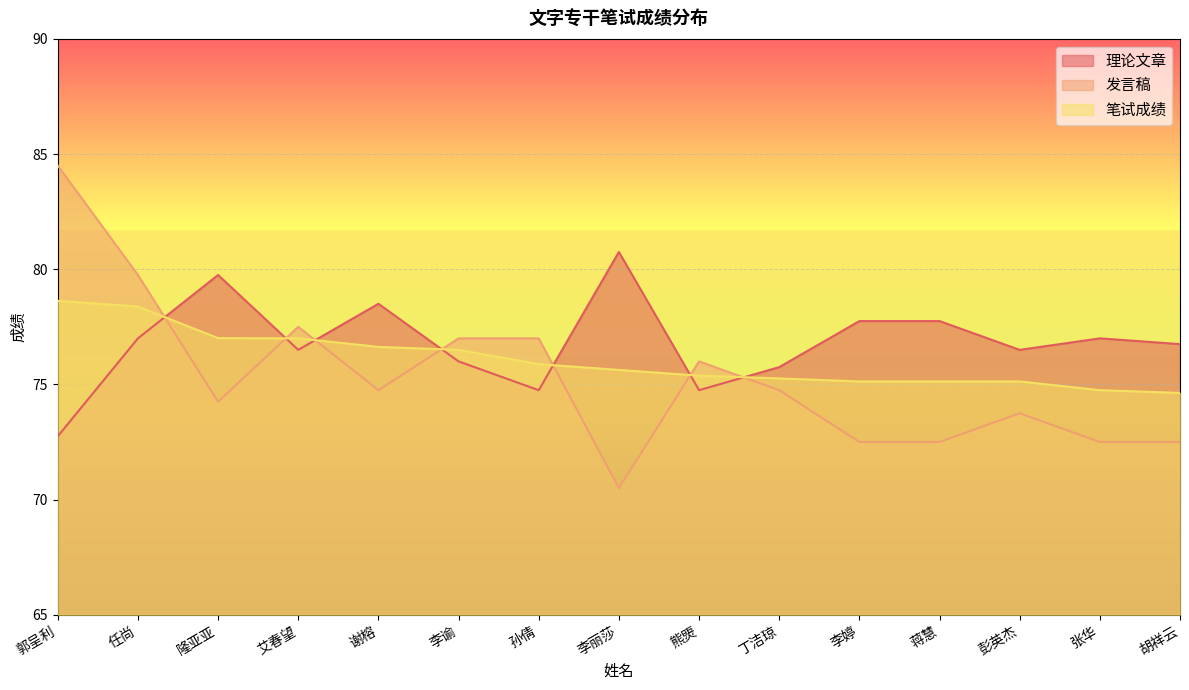

Reading left to right, extract all data points from this chart.

理论文章: 郭呈利=72.8	任尚=77.0	隆亚亚=79.8	艾春望=76.5	谢榕=78.5	李谕=76.0	孙倩=74.8	李丽莎=80.8	熊煚=74.8	丁洁琼=75.8	李婷=77.8	蒋慧=77.8	彭英杰=76.5	张华=77.0	胡祥云=76.8
发言稿: 郭呈利=84.5	任尚=79.8	隆亚亚=74.2	艾春望=77.5	谢榕=74.8	李谕=77.0	孙倩=77.0	李丽莎=70.5	熊煚=76.0	丁洁琼=74.8	李婷=72.5	蒋慧=72.5	彭英杰=73.8	张华=72.5	胡祥云=72.5
笔试成绩: 郭呈利=78.6	任尚=78.4	隆亚亚=77.0	艾春望=77.0	谢榕=76.6	李谕=76.5	孙倩=75.9	李丽莎=75.6	熊煚=75.4	丁洁琼=75.3	李婷=75.1	蒋慧=75.1	彭英杰=75.1	张华=74.8	胡祥云=74.6